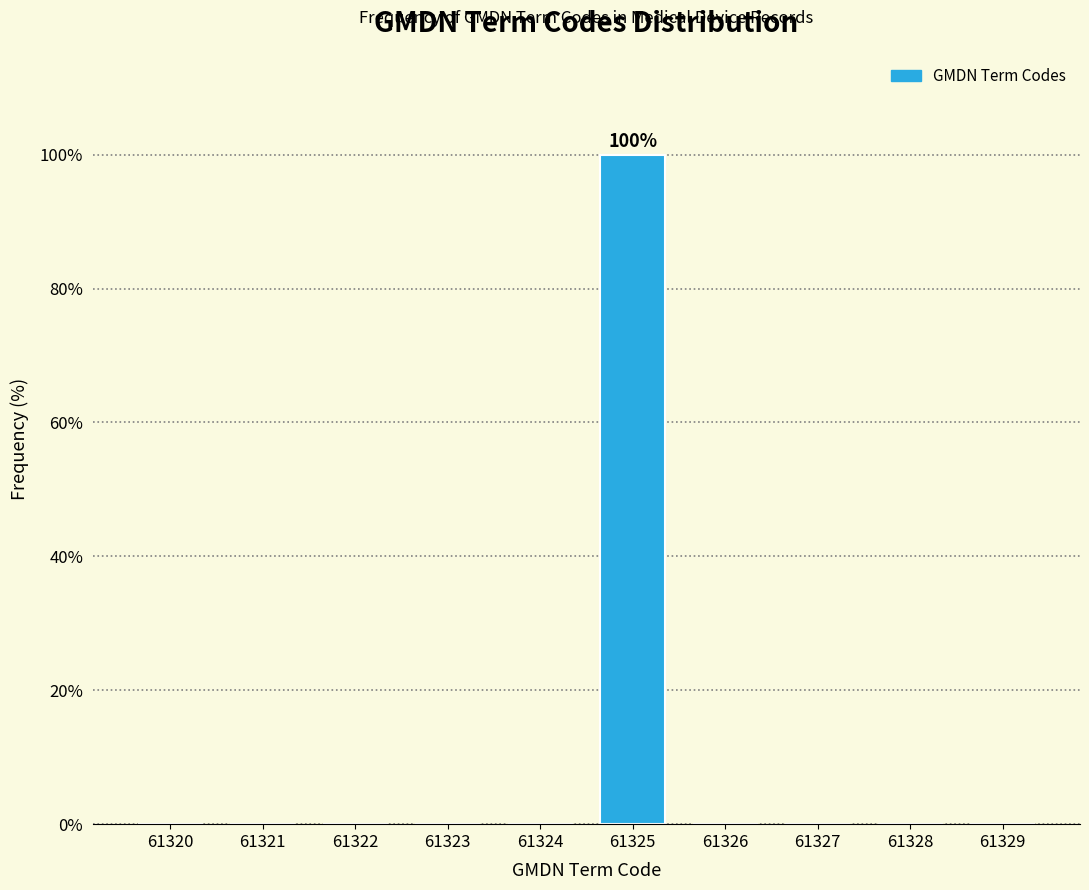

Reading left to right, list all the values displayed in this chart.

61320=0	61321=0	61322=0	61323=0	61324=0	61325=100	61326=0	61327=0	61328=0	61329=0